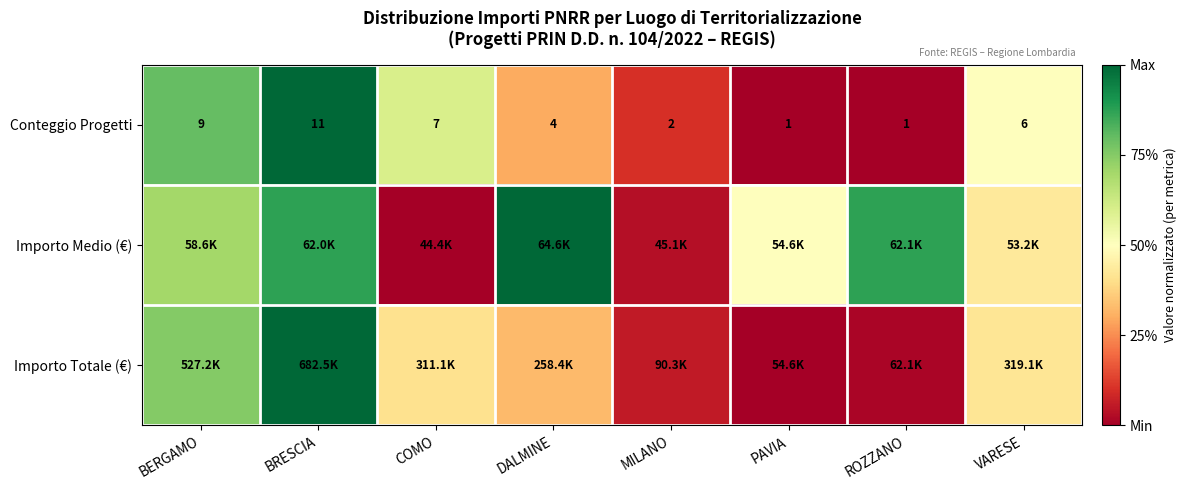

At which label does Conteggio Progetti first exceed 6?

BERGAMO